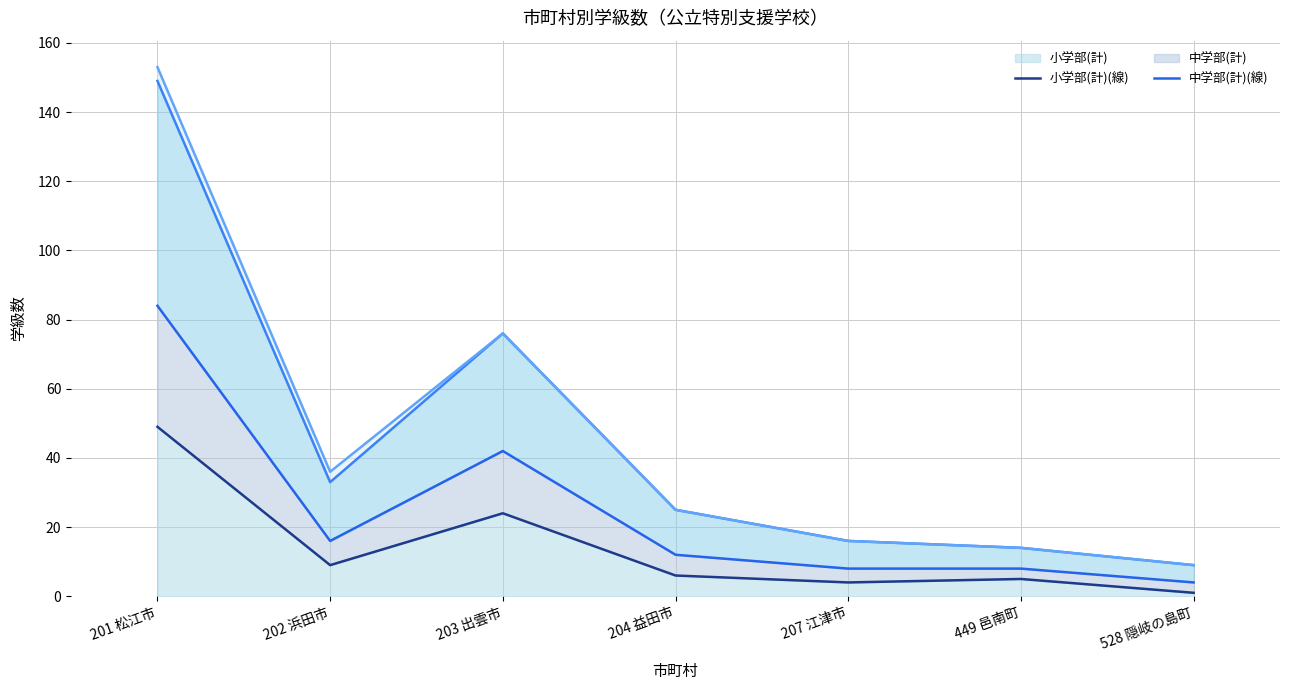

At which label does 中学部(計)(線) first exceed 12?

201 松江市